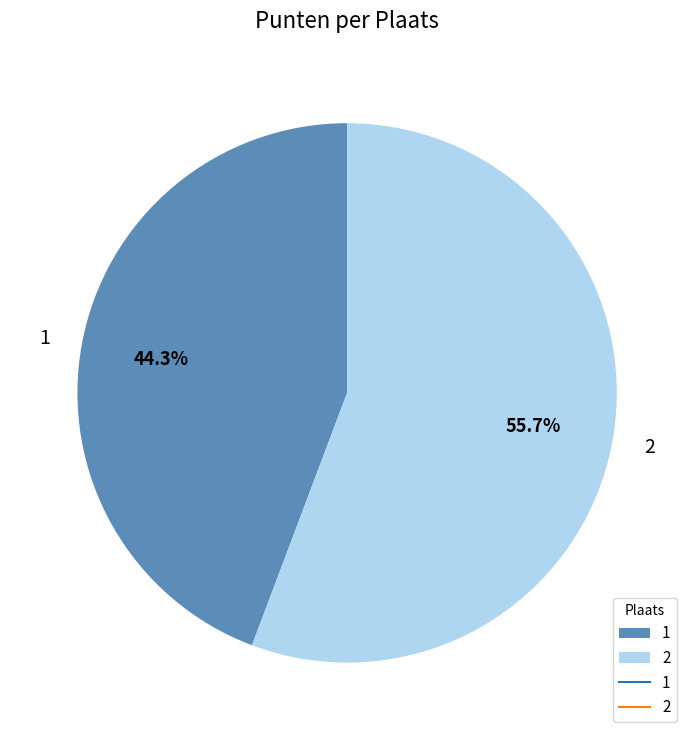

Is there a majority slice in this chart?

Yes